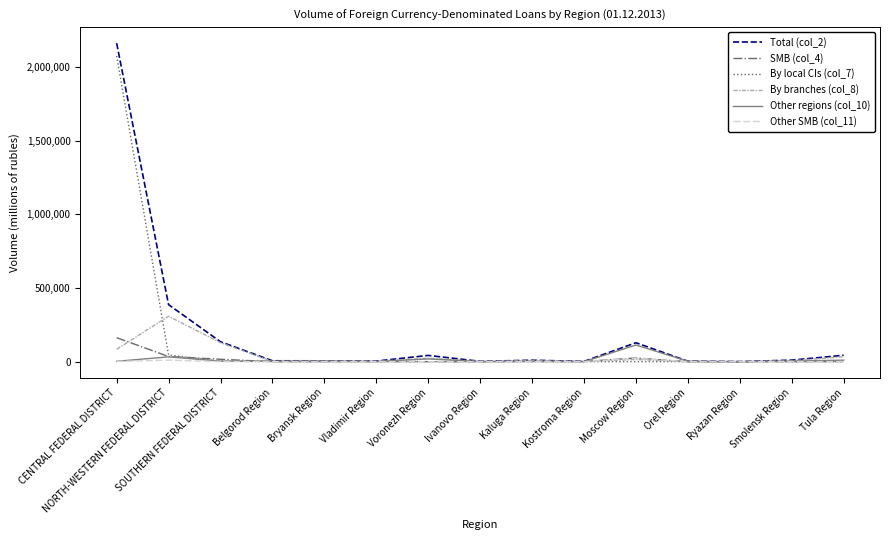

Is the value of SMB (col_4) at Belgorod Region greater than the value of By branches (col_8) at CENTRAL FEDERAL DISTRICT?

No